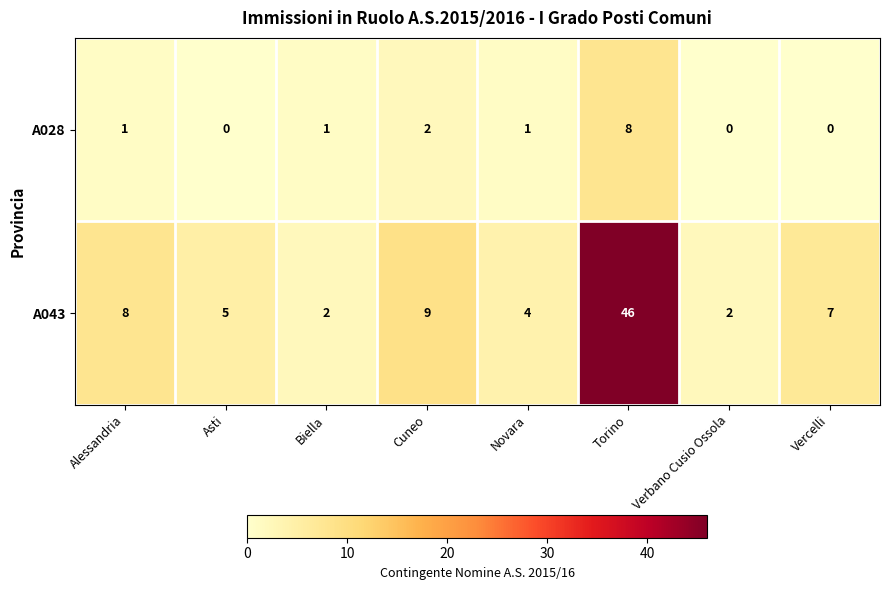

List the series in order of their peak value, highest first.

A043, A028